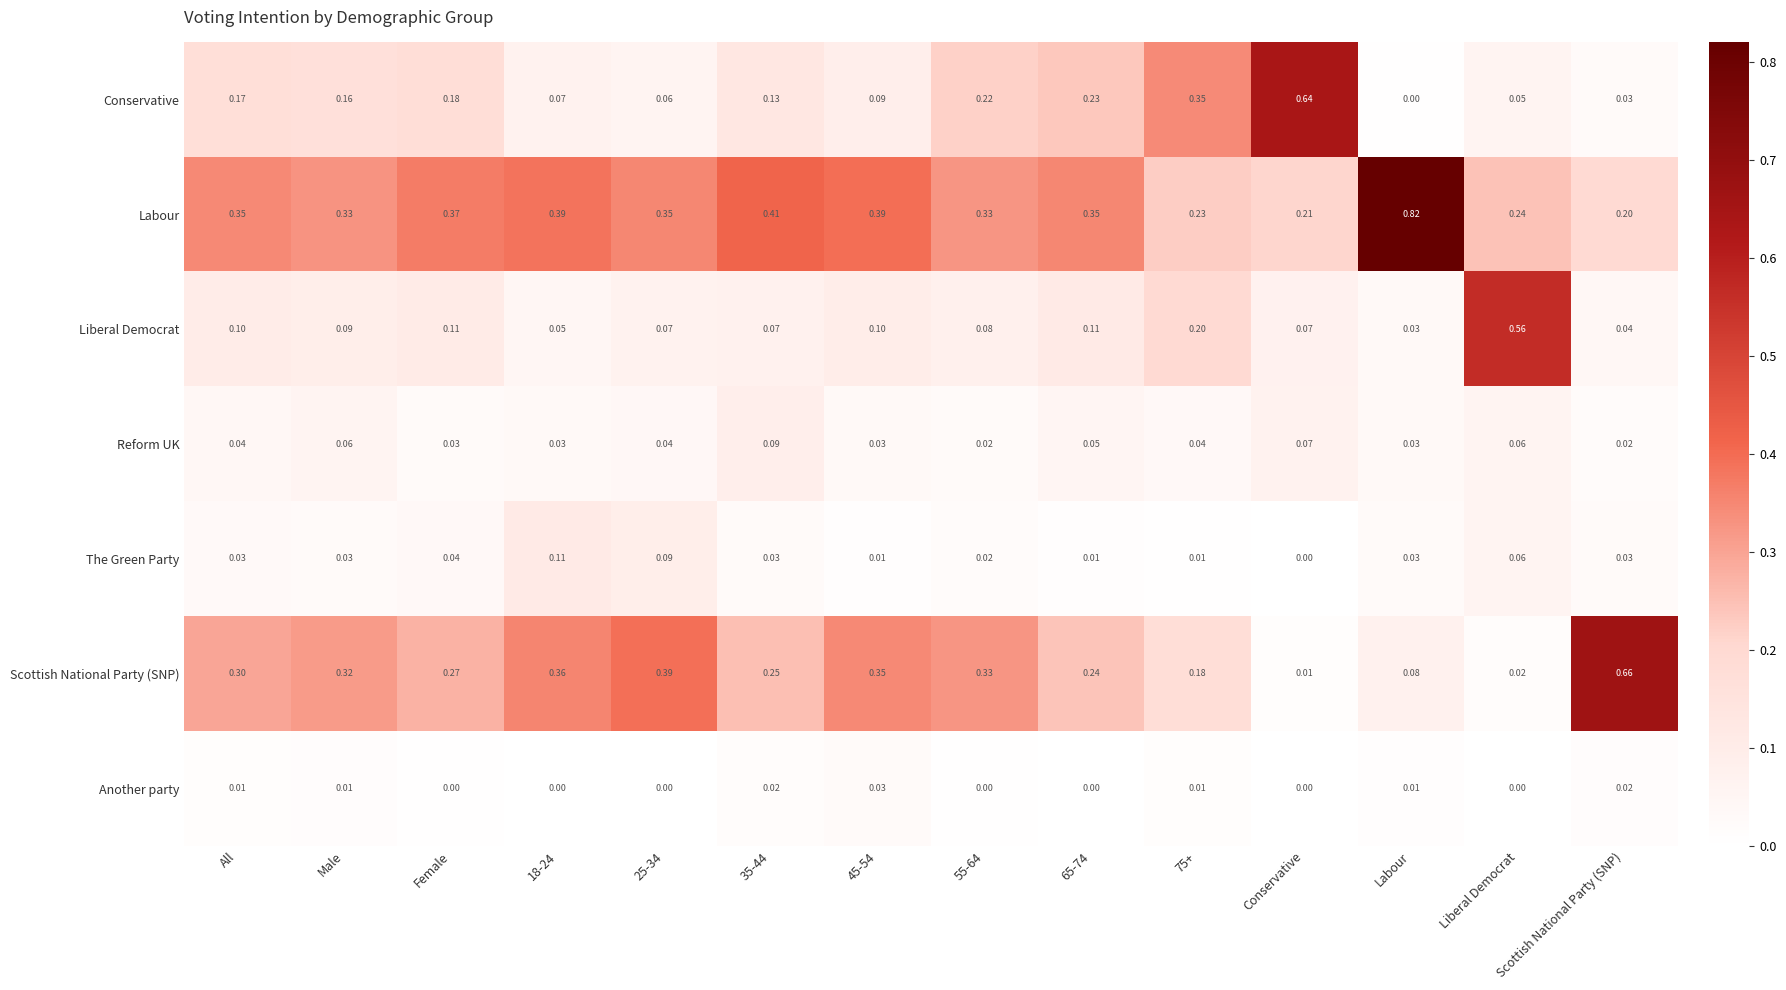

Which category has the highest value in the Scottish National Party (SNP) series?

Scottish National Party (SNP)